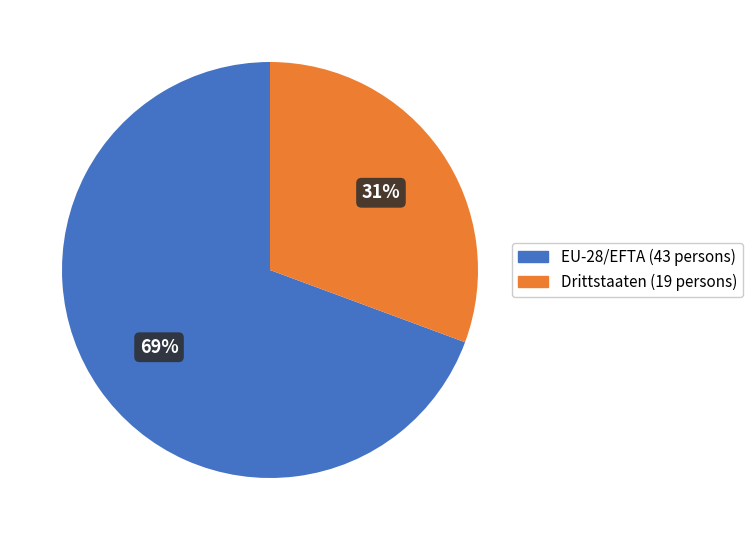

Does any single category account for the majority?

Yes